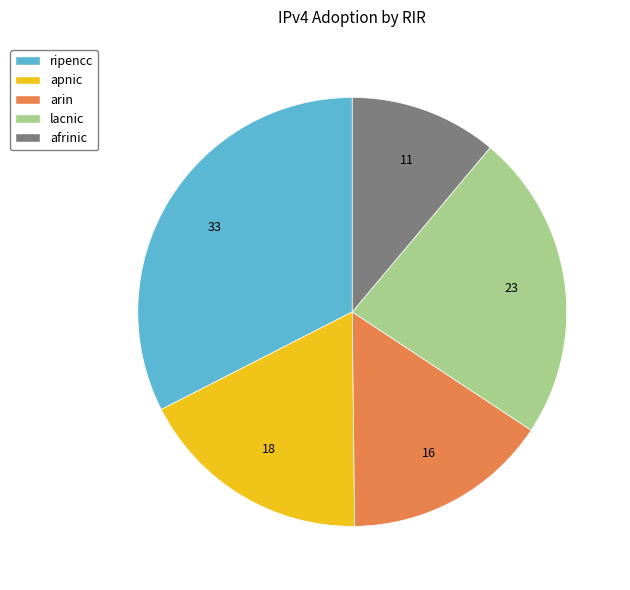

Is it true that lacnic is 23% of the pie?

True